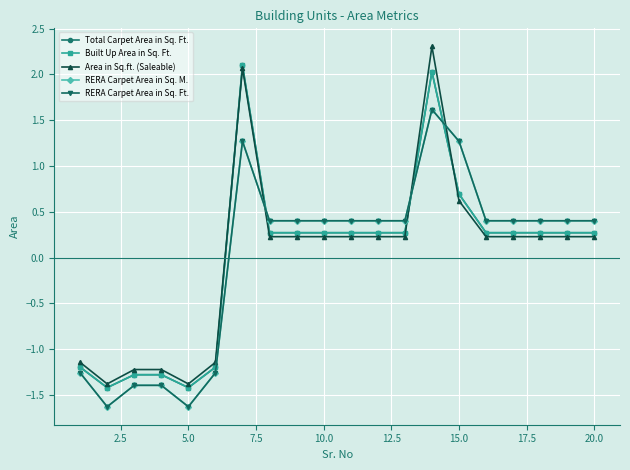

What is the value of the Total Carpet Area in Sq. Ft. point at the 20th from the left?

0.3